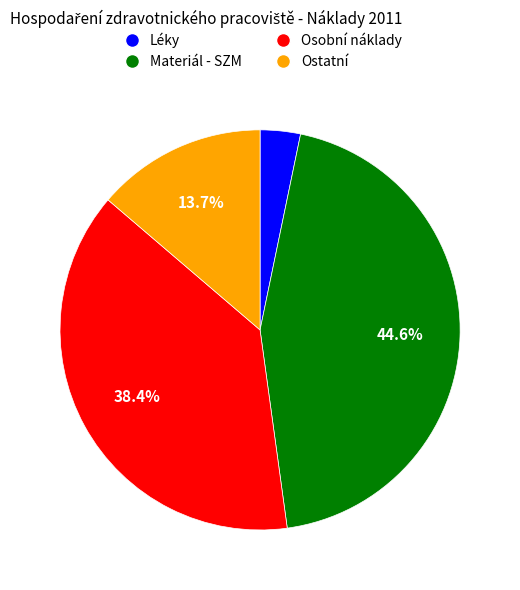

To the nearest percent, what is the combined percentage of Osobní náklady and Ostatní?

52%